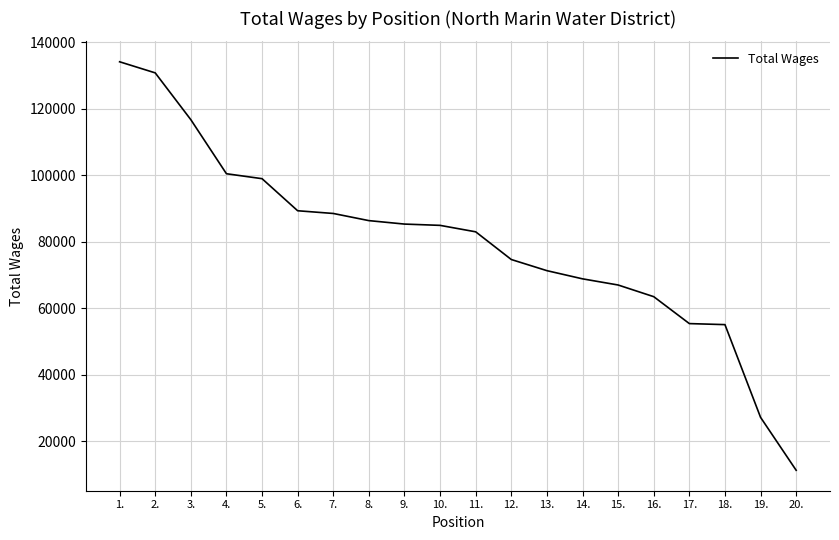

What is the average value?

79678